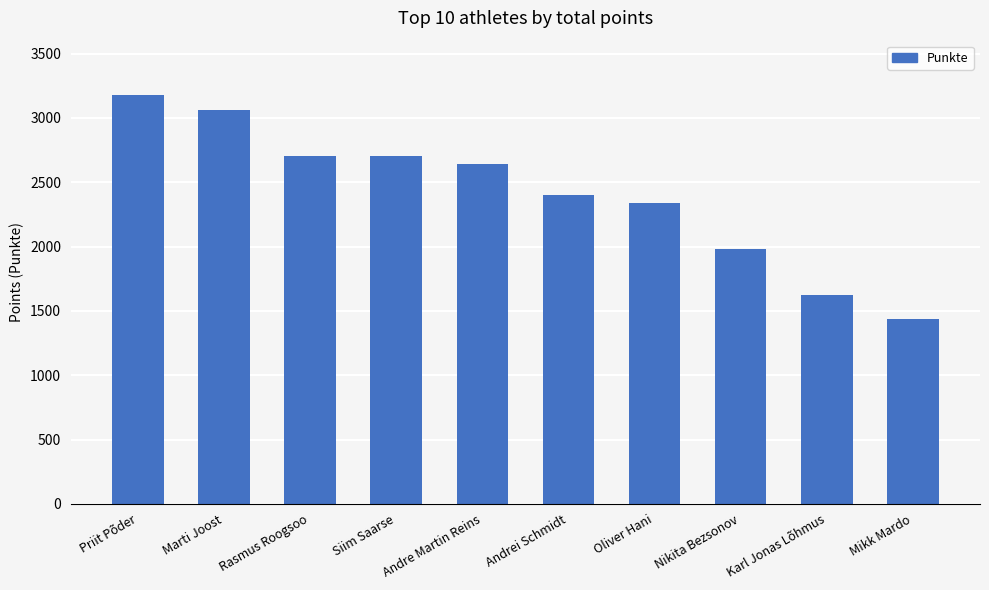

How many data points does each series have?

10